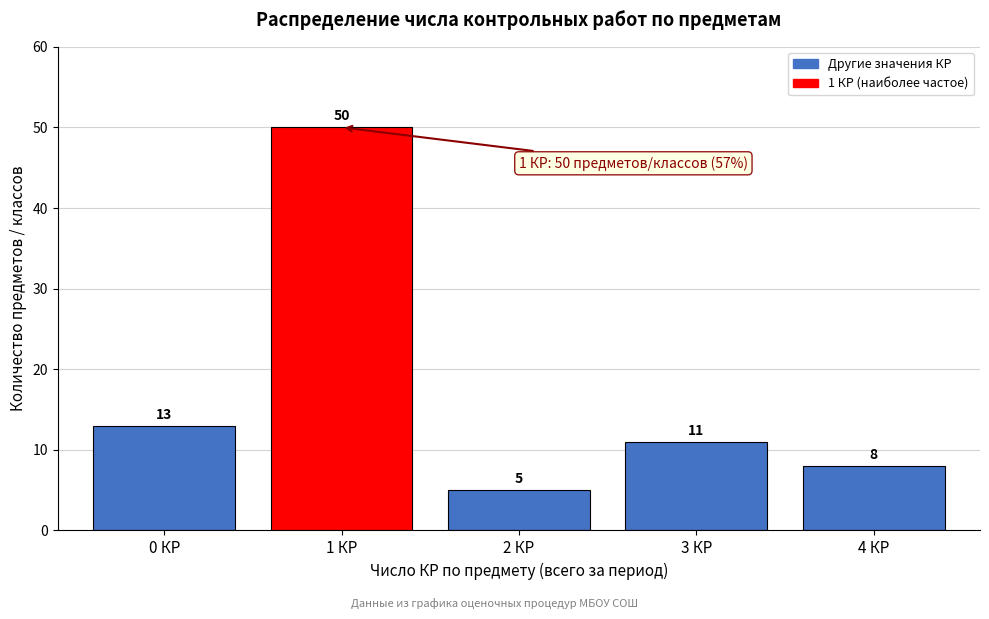

Reading left to right, list all the values displayed in this chart.

0 КР=13	1 КР=50	2 КР=5	3 КР=11	4 КР=8